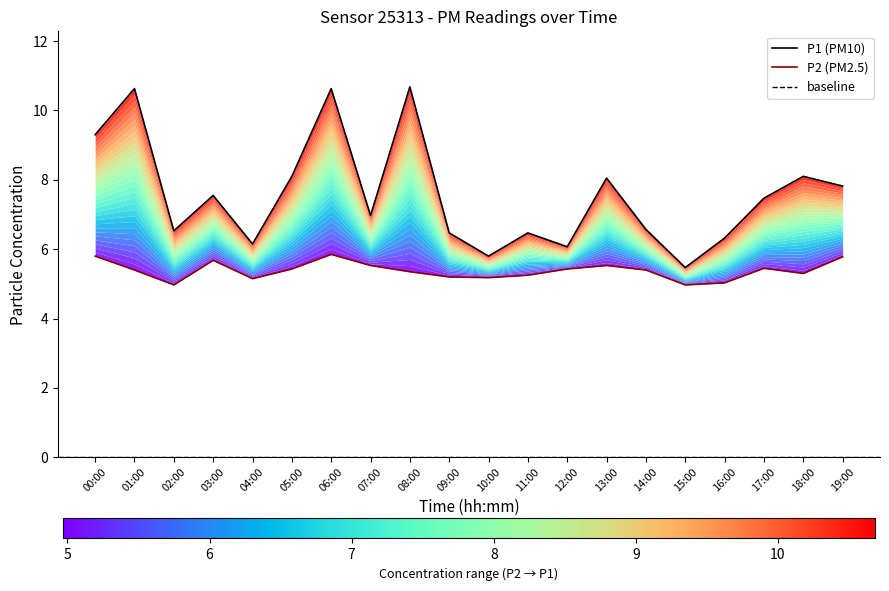

What is the value of the P2 point at the 17th from the left?

5.0